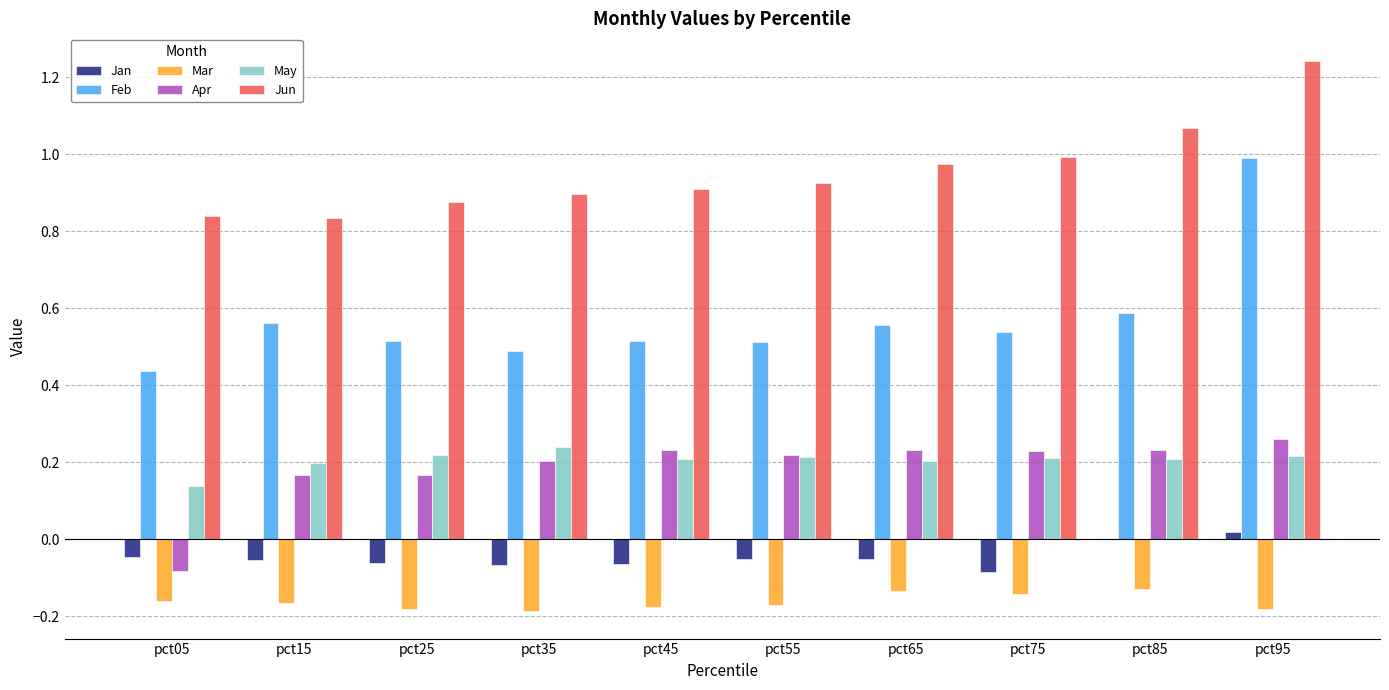

Where is May nearest to the value 0?

pct05